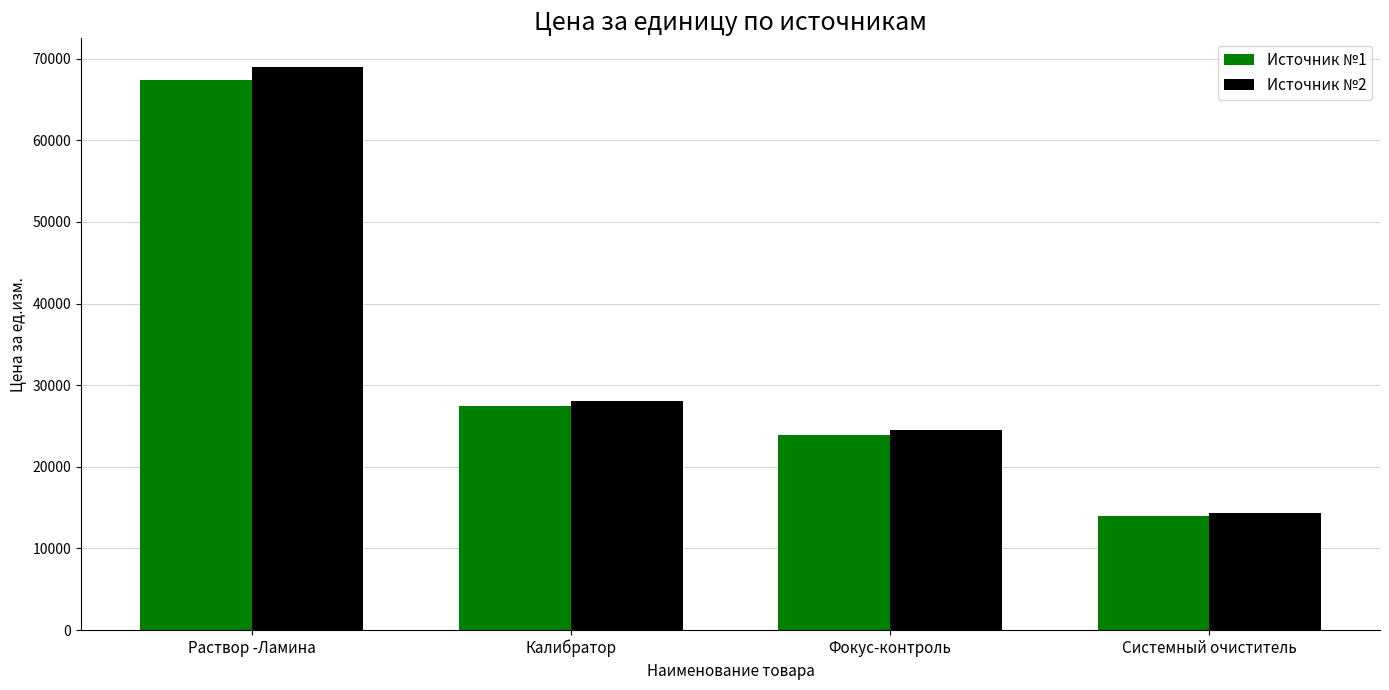

What is the highest value of the Источник №1 series?

67392.2